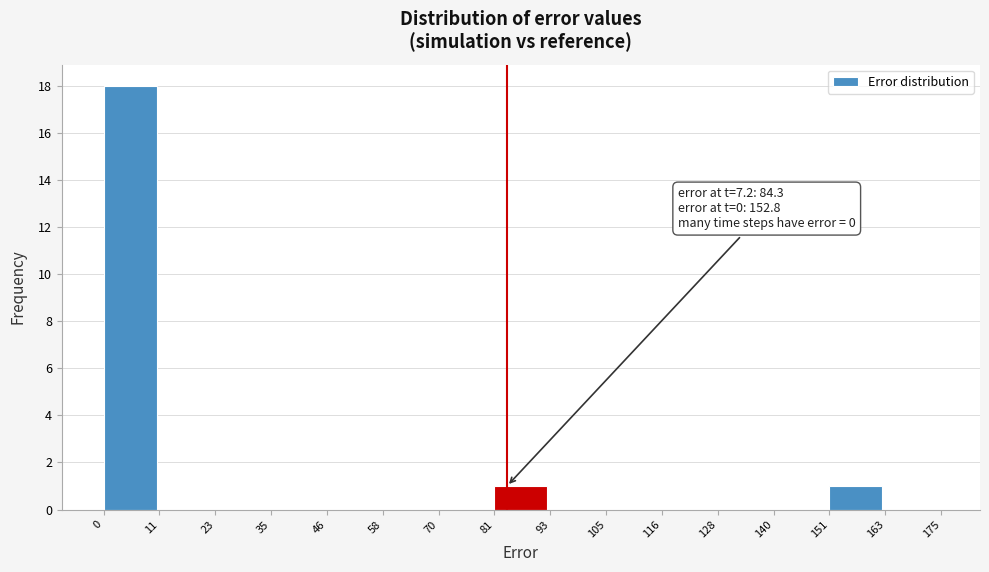

Which range on the x-axis has the tallest bar?

0 to 11